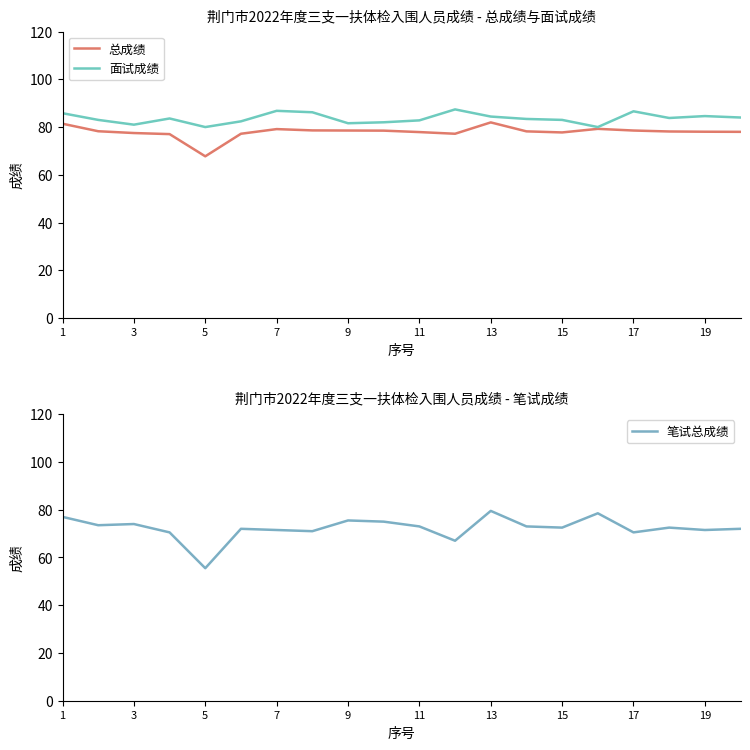

What is the value of the 总成绩 point at the 13th from the left?

82.0